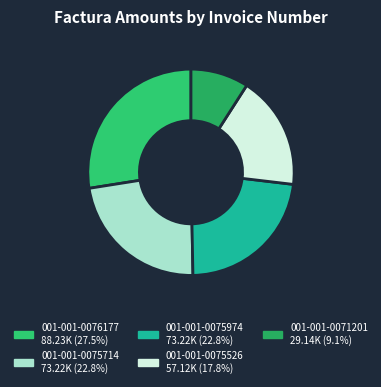

How many segments does this pie chart have?

5